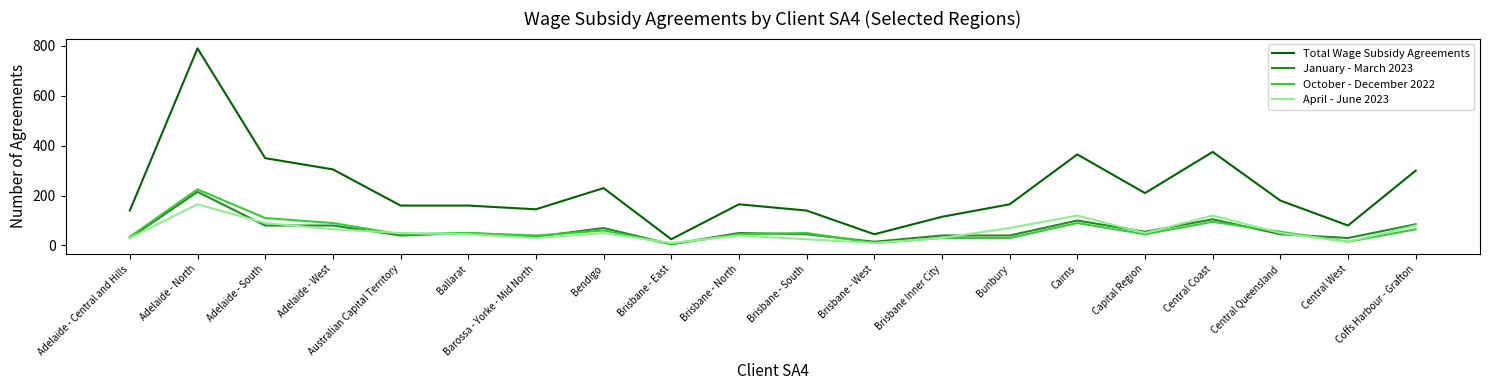

Between Central Coast and Central Queensland, which series saw the biggest shift?

Total Wage Subsidy Agreements